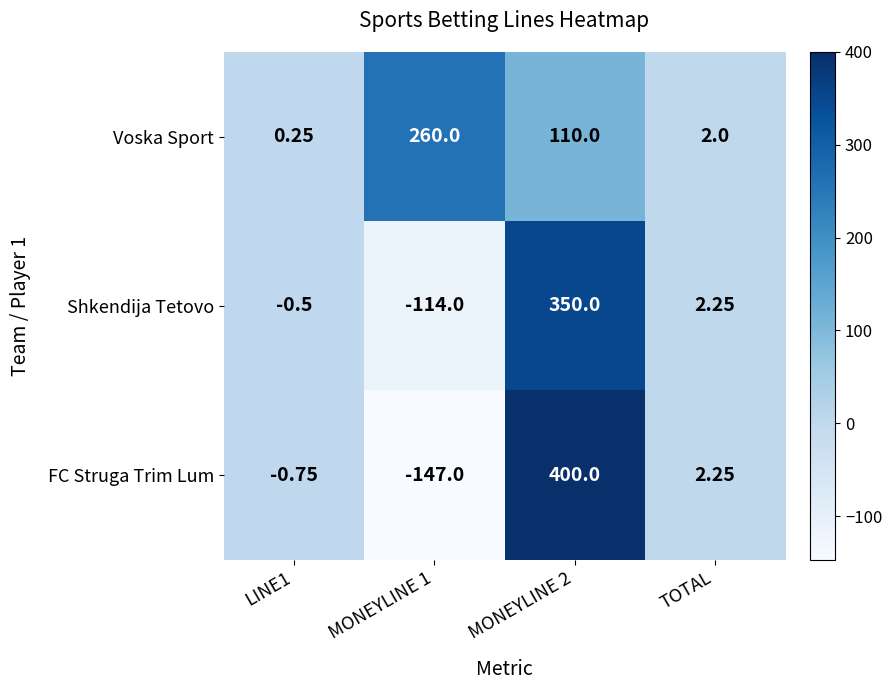

How many categories are shown in the chart?

4